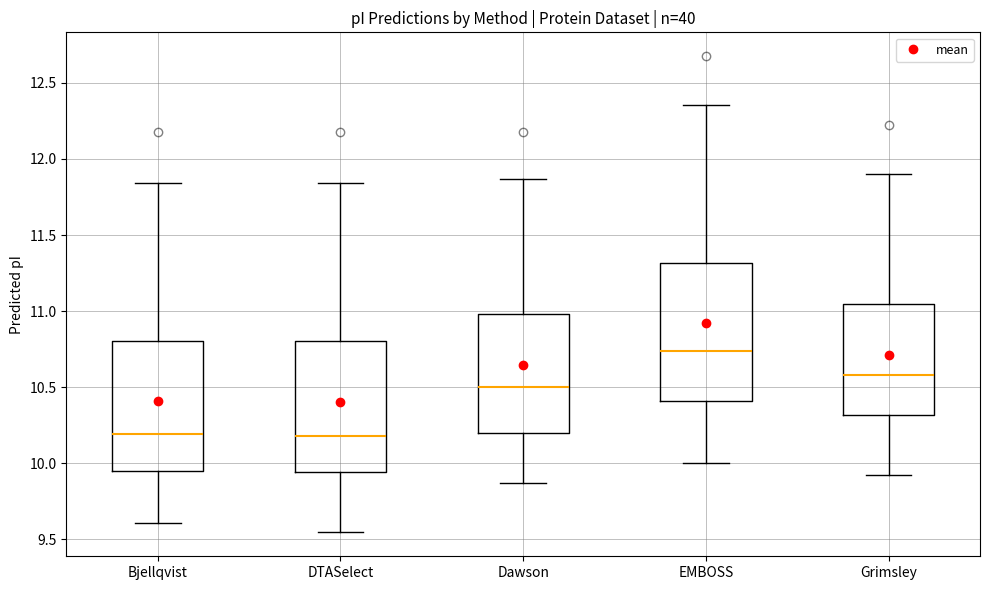

Reading left to right, transcribe this box plot: for each box, give where its median line is, the range the box spans, and where its two whiskers end, as read against the y-axis. The values are not printed on the chart, so give them approximately, as read against the axis.

Bjellqvist: median 10.20, box 9.95 to 10.80, whiskers 9.60 to 11.85
DTASelect: median 10.20, box 9.95 to 10.80, whiskers 9.55 to 11.85
Dawson: median 10.50, box 10.20 to 11.00, whiskers 9.85 to 11.85
EMBOSS: median 10.75, box 10.40 to 11.30, whiskers 10.00 to 12.35
Grimsley: median 10.60, box 10.30 to 11.05, whiskers 9.95 to 11.90